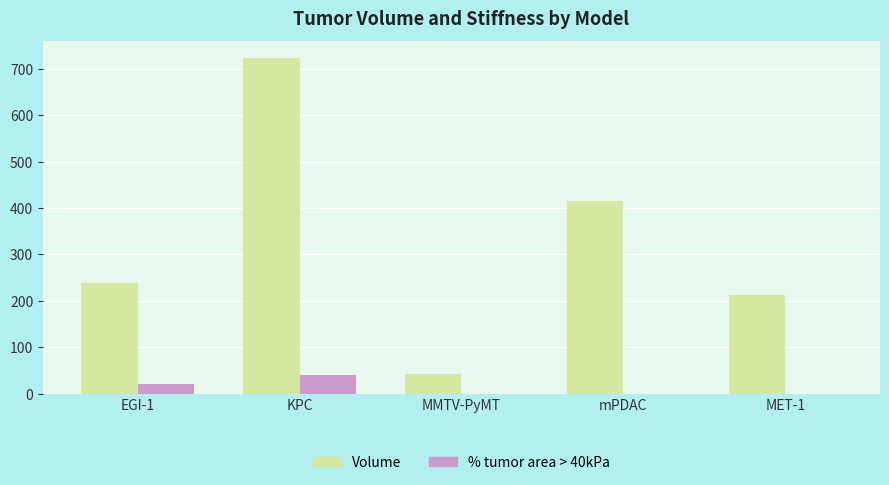

What is the difference between the % tumor area > 40kPa values at MET-1 and EGI-1?

20.8